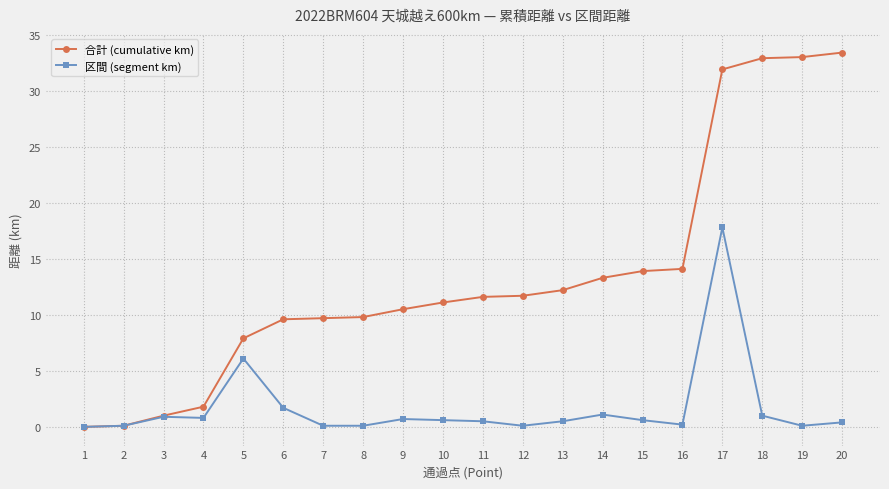

How many distinct data groups are displayed?

2